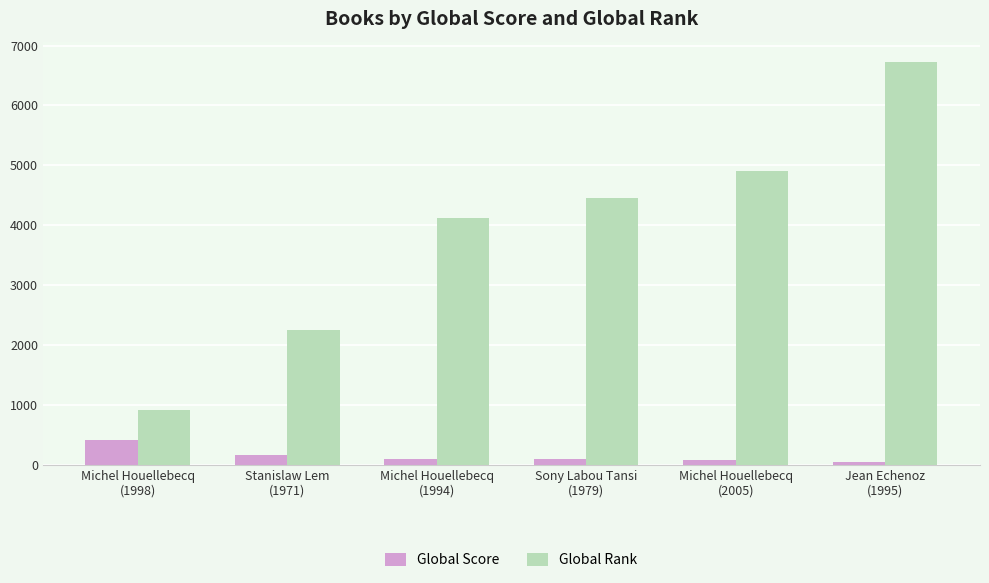

Which series has the largest range (max minus min)?

Global Rank